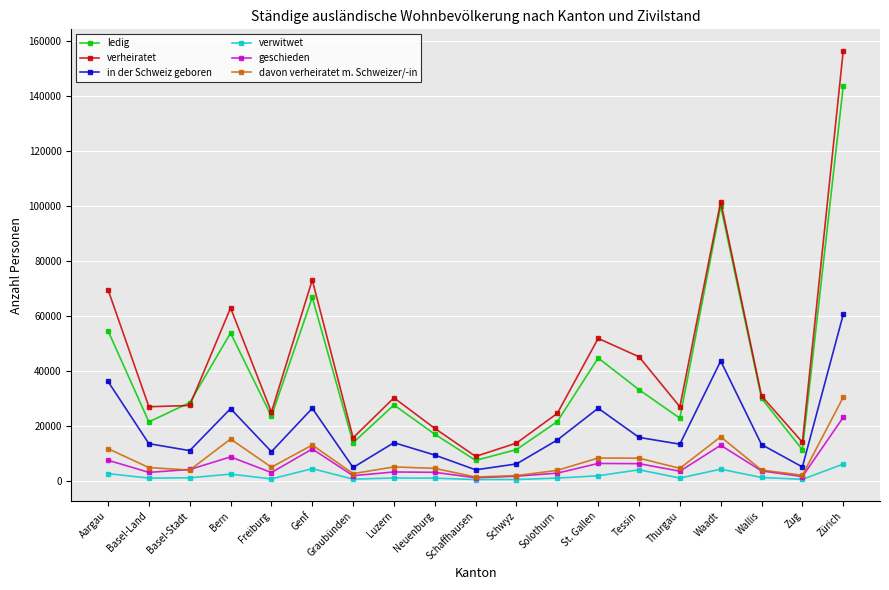

What is the average value of the davon verheiratet m. Schweizer/-in series?

7665